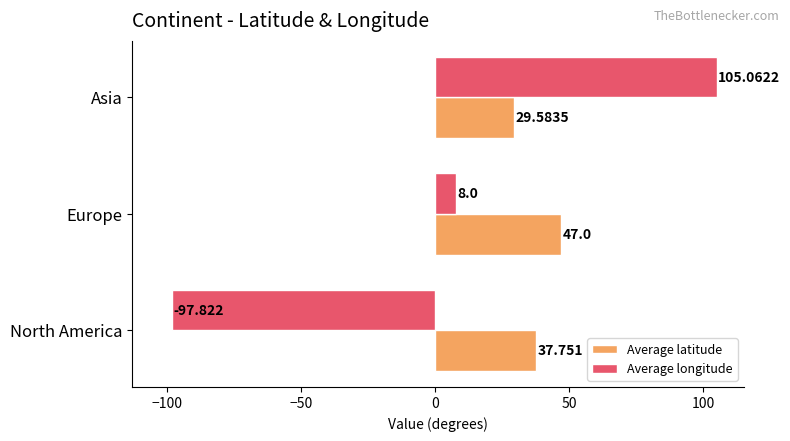

Which series changed the most between North America and Asia?

Average longitude